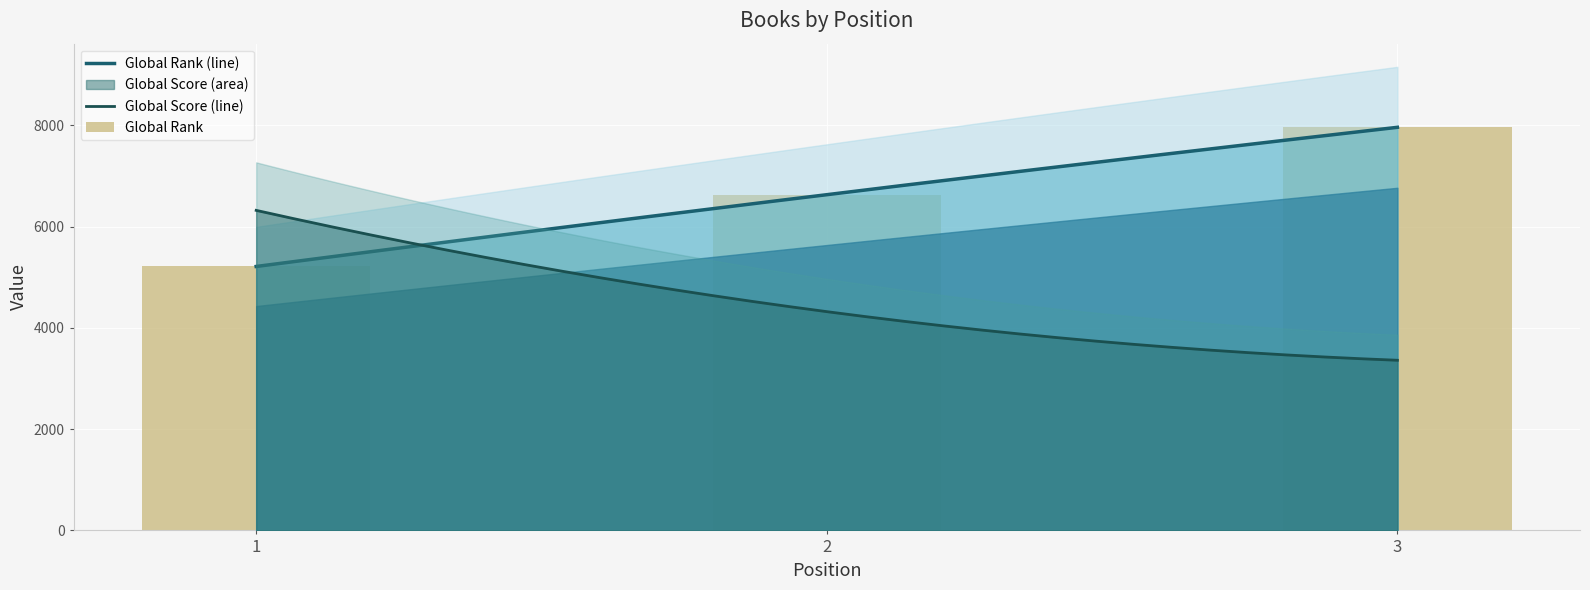

How many values are between 5212 and 7960?

3